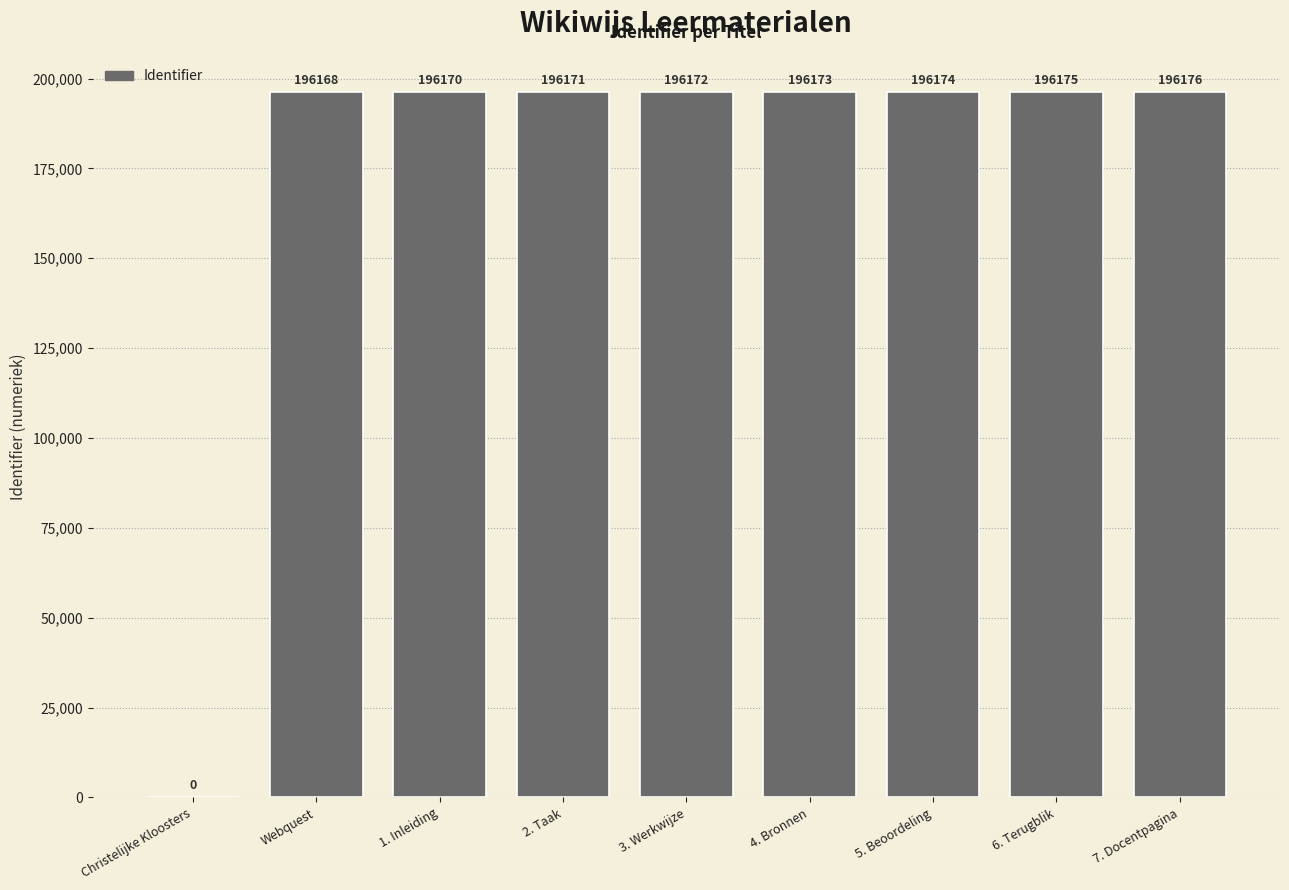

At which category does the chart reach its peak across all series?

7. Docentpagina